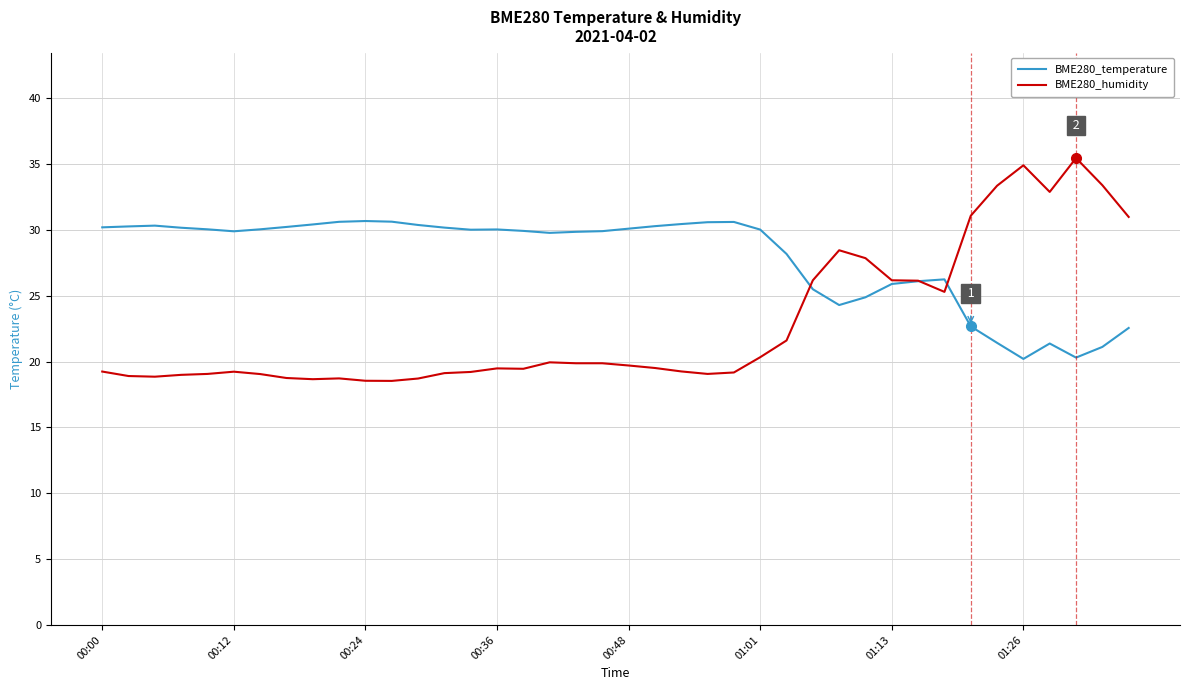

Which series has the largest total across all categories?

BME280_temperature